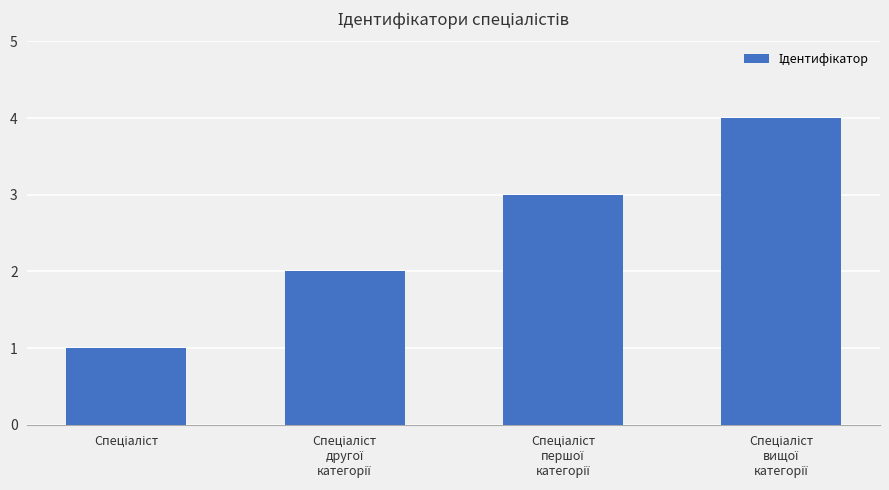

What is the maximum value shown in the chart?

4